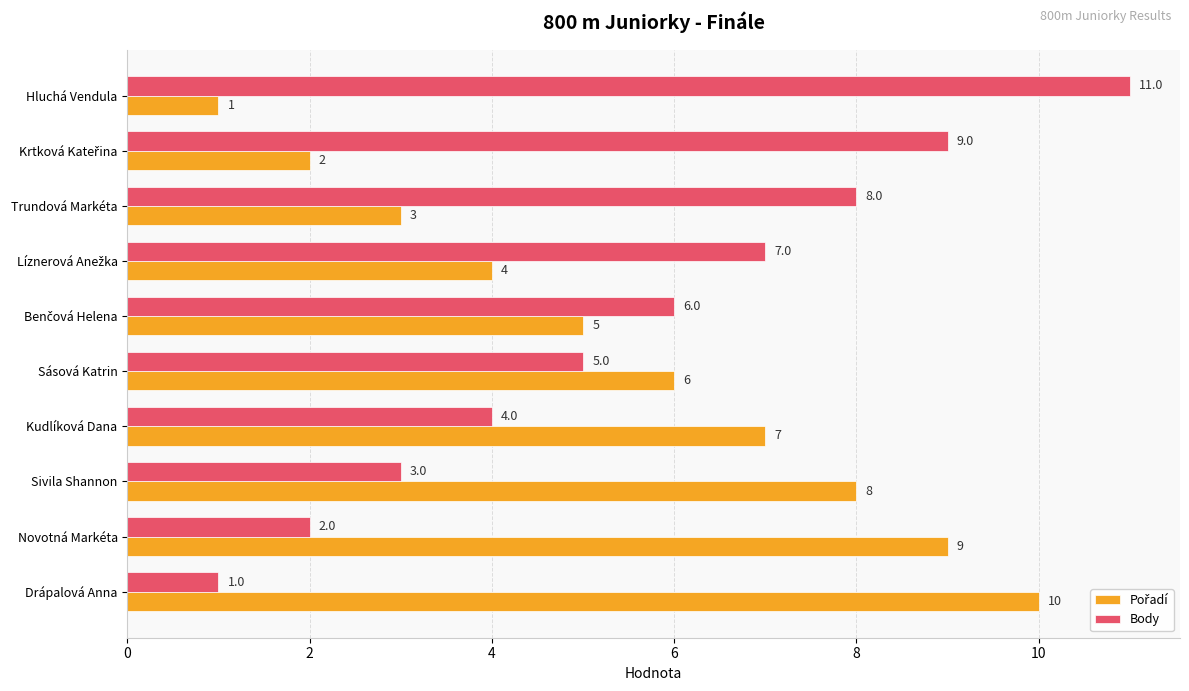

What is the total value across all series at Kudlíková Dana?

11